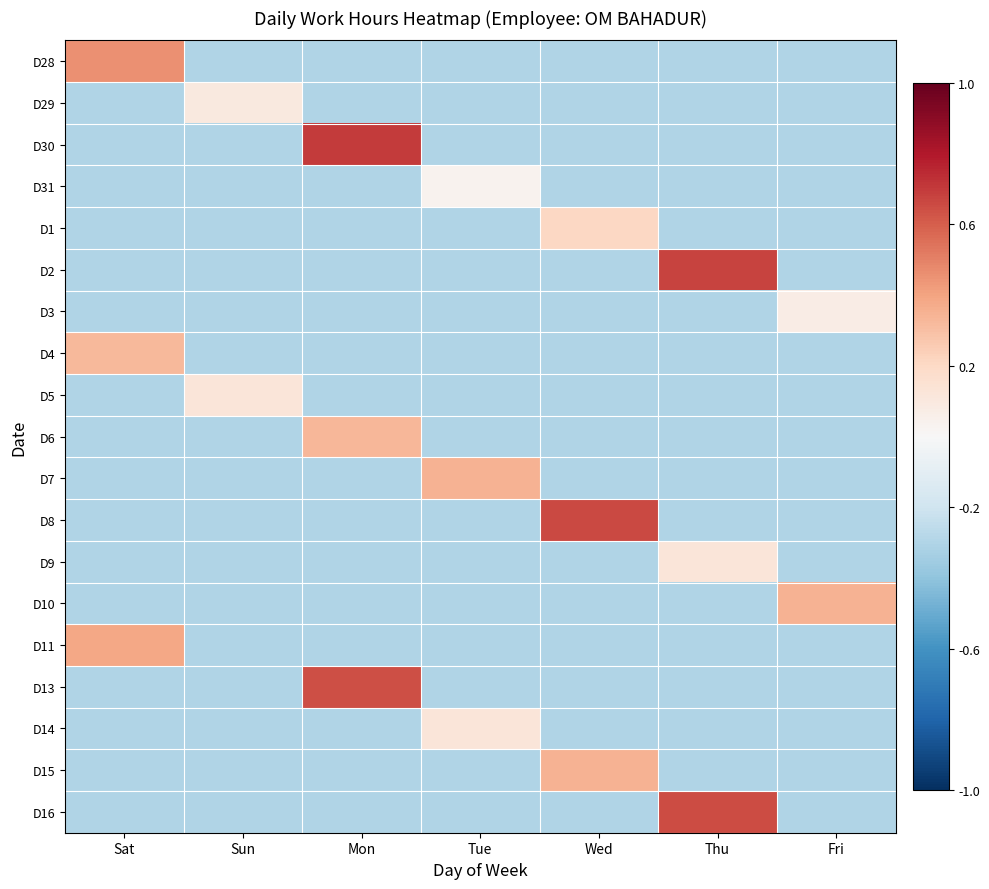

Reading left to right, what are all the values shown in this chart?

D28: Sat=0.5	Sun=-0.3	Mon=-0.3	Tue=-0.3	Wed=-0.3	Thu=-0.3	Fri=-0.3
D29: Sat=-0.3	Sun=0.1	Mon=-0.3	Tue=-0.3	Wed=-0.3	Thu=-0.3	Fri=-0.3
D30: Sat=-0.3	Sun=-0.3	Mon=0.7	Tue=-0.3	Wed=-0.3	Thu=-0.3	Fri=-0.3
D31: Sat=-0.3	Sun=-0.3	Mon=-0.3	Tue=0.0	Wed=-0.3	Thu=-0.3	Fri=-0.3
D1: Sat=-0.3	Sun=-0.3	Mon=-0.3	Tue=-0.3	Wed=0.2	Thu=-0.3	Fri=-0.3
D2: Sat=-0.3	Sun=-0.3	Mon=-0.3	Tue=-0.3	Wed=-0.3	Thu=0.7	Fri=-0.3
D3: Sat=-0.3	Sun=-0.3	Mon=-0.3	Tue=-0.3	Wed=-0.3	Thu=-0.3	Fri=0.1
D4: Sat=0.3	Sun=-0.3	Mon=-0.3	Tue=-0.3	Wed=-0.3	Thu=-0.3	Fri=-0.3
D5: Sat=-0.3	Sun=0.1	Mon=-0.3	Tue=-0.3	Wed=-0.3	Thu=-0.3	Fri=-0.3
D6: Sat=-0.3	Sun=-0.3	Mon=0.3	Tue=-0.3	Wed=-0.3	Thu=-0.3	Fri=-0.3
D7: Sat=-0.3	Sun=-0.3	Mon=-0.3	Tue=0.3	Wed=-0.3	Thu=-0.3	Fri=-0.3
D8: Sat=-0.3	Sun=-0.3	Mon=-0.3	Tue=-0.3	Wed=0.7	Thu=-0.3	Fri=-0.3
D9: Sat=-0.3	Sun=-0.3	Mon=-0.3	Tue=-0.3	Wed=-0.3	Thu=0.1	Fri=-0.3
D10: Sat=-0.3	Sun=-0.3	Mon=-0.3	Tue=-0.3	Wed=-0.3	Thu=-0.3	Fri=0.3
D11: Sat=0.4	Sun=-0.3	Mon=-0.3	Tue=-0.3	Wed=-0.3	Thu=-0.3	Fri=-0.3
D13: Sat=-0.3	Sun=-0.3	Mon=0.6	Tue=-0.3	Wed=-0.3	Thu=-0.3	Fri=-0.3
D14: Sat=-0.3	Sun=-0.3	Mon=-0.3	Tue=0.1	Wed=-0.3	Thu=-0.3	Fri=-0.3
D15: Sat=-0.3	Sun=-0.3	Mon=-0.3	Tue=-0.3	Wed=0.3	Thu=-0.3	Fri=-0.3
D16: Sat=-0.3	Sun=-0.3	Mon=-0.3	Tue=-0.3	Wed=-0.3	Thu=0.6	Fri=-0.3